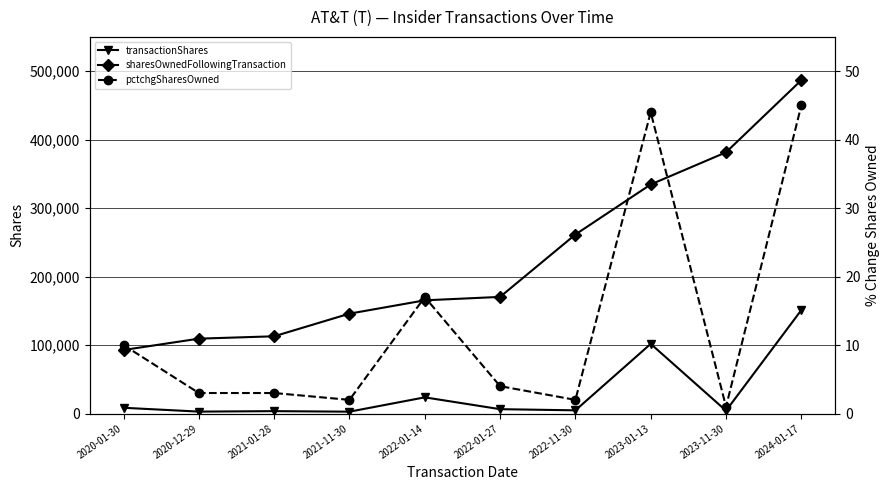

What is the sum of all sharesOwnedFollowingTransaction values?

2260830